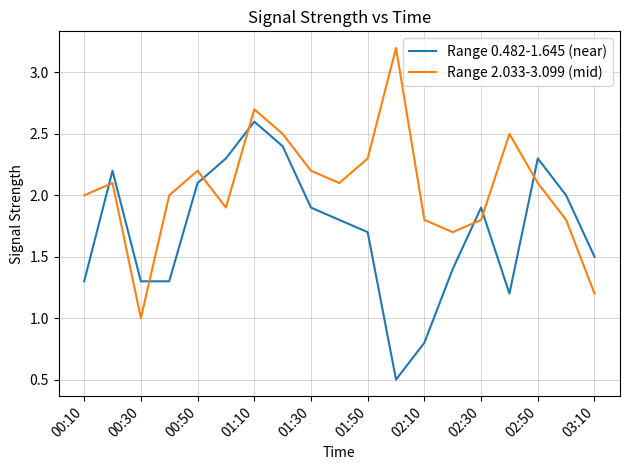

List the series in order of their overall mean, lowest first.

Range 0.482-1.645 (near), Range 2.033-3.099 (mid)